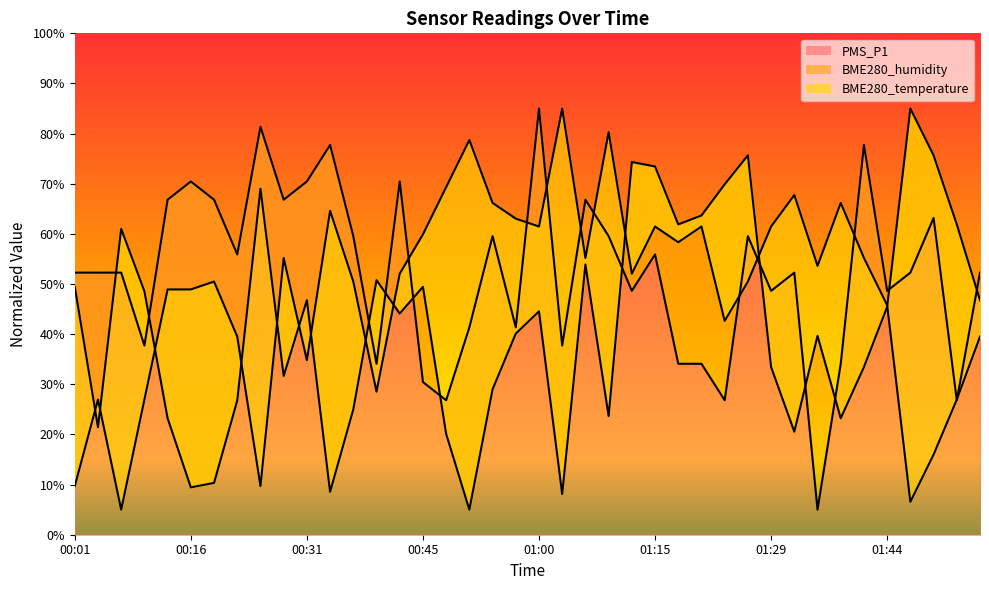

How many intersections are there between BME280_humidity and PMS_P1?

12